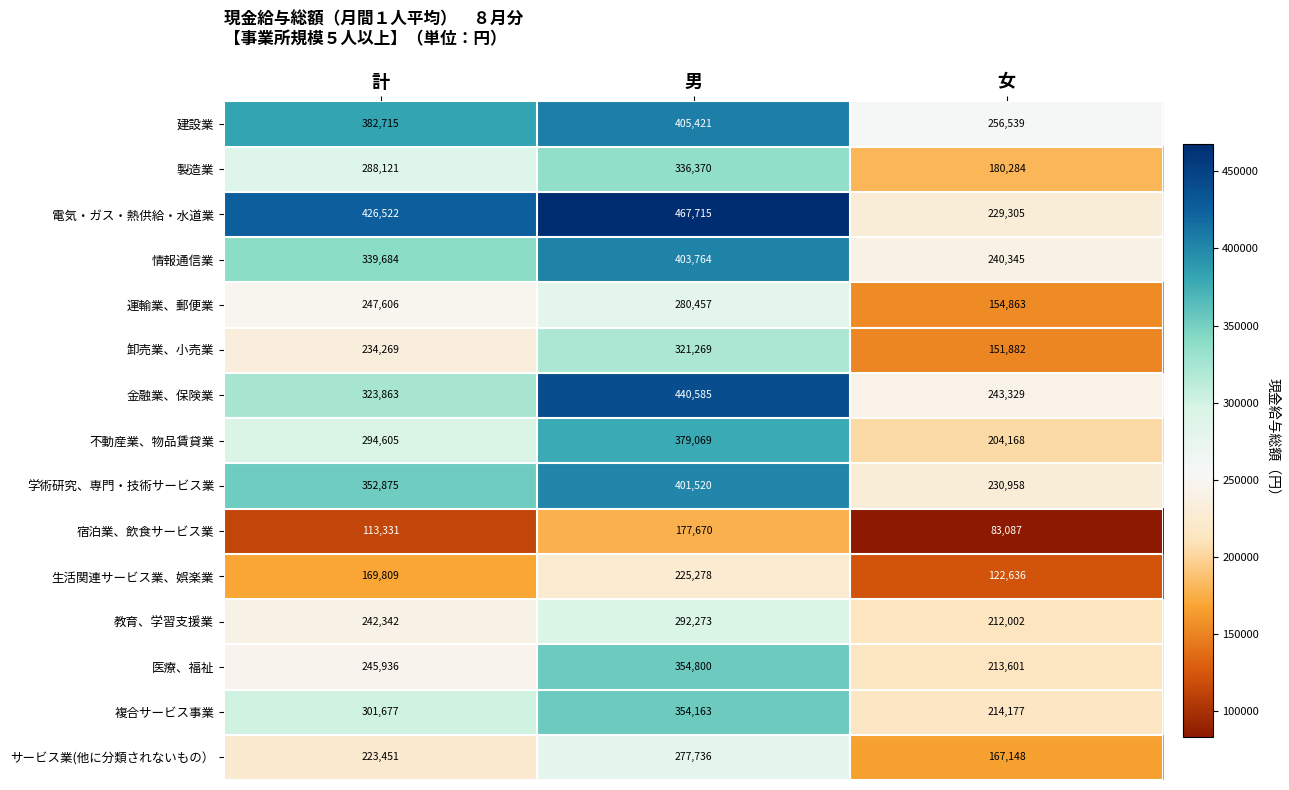

At which category is the sum across all series the highest?

男